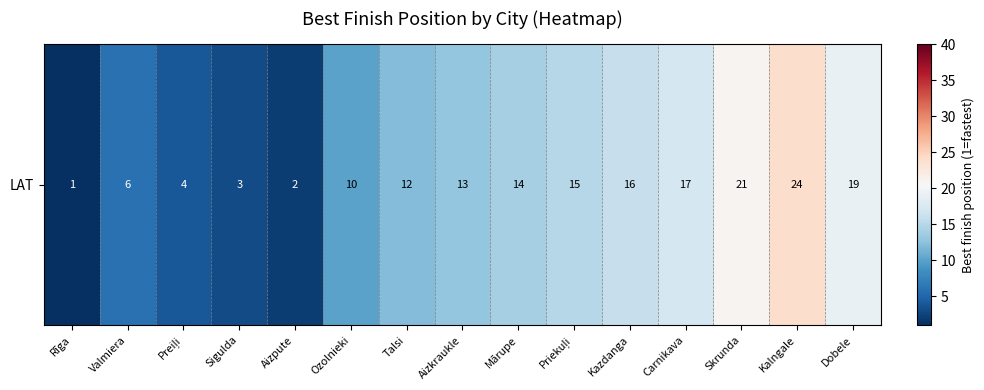

Reading left to right, list all the values displayed in this chart.

1	6	4	3	2	10	12	13	14	15	16	17	21	24	19